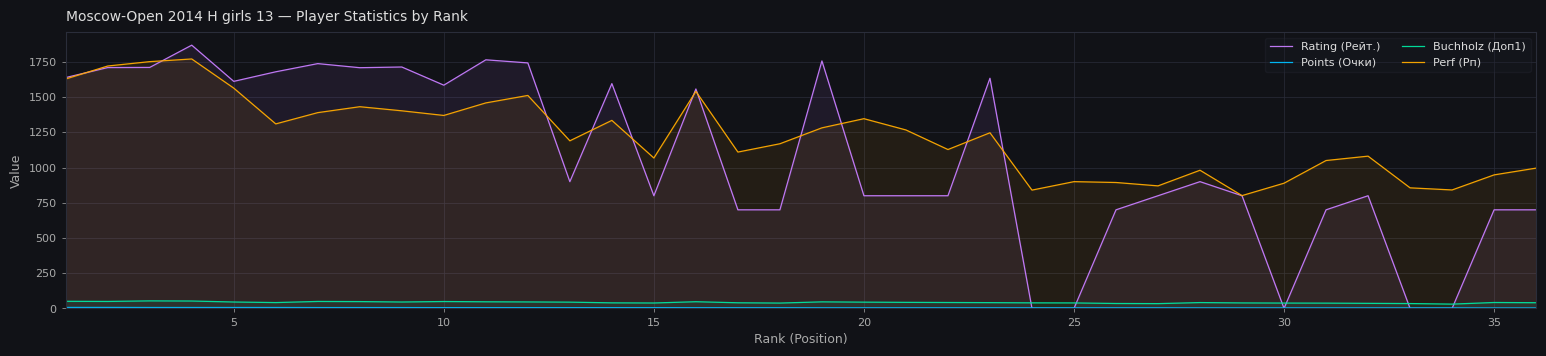

In Buchholz (Доп1), how many points are higher than both neighbors (excluding endpoints)?

7